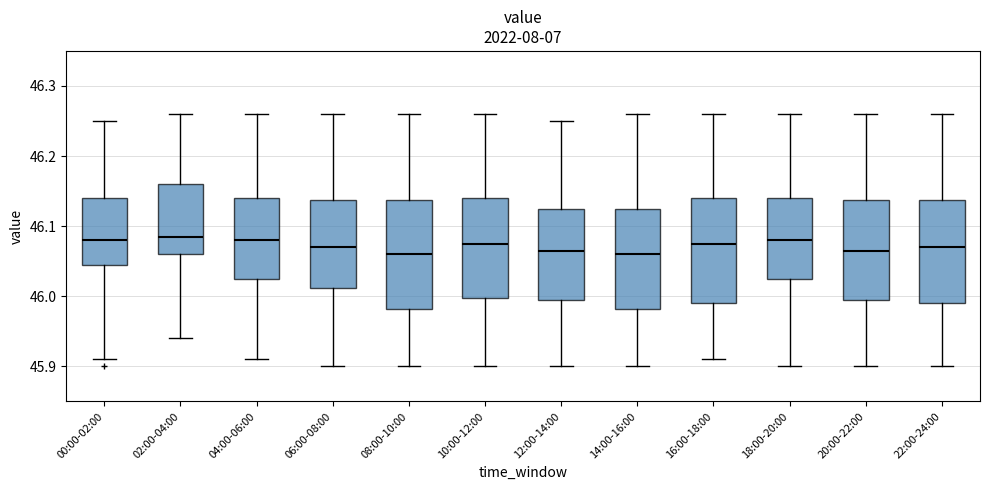

Reading left to right, transcribe this box plot: for each box, give where its median line is, the range the box spans, and where its two whiskers end, as read against the y-axis. The values are not printed on the chart, so give them approximately, as read against the axis.

00:00-02:00: median 46.08, box 46.05 to 46.14, whiskers 45.91 to 46.25
02:00-04:00: median 46.09, box 46.06 to 46.16, whiskers 45.94 to 46.26
04:00-06:00: median 46.08, box 46.03 to 46.14, whiskers 45.91 to 46.26
06:00-08:00: median 46.07, box 46.01 to 46.14, whiskers 45.90 to 46.26
08:00-10:00: median 46.06, box 45.98 to 46.14, whiskers 45.90 to 46.26
10:00-12:00: median 46.08, box 46.00 to 46.14, whiskers 45.90 to 46.26
12:00-14:00: median 46.07, box 46.00 to 46.13, whiskers 45.90 to 46.25
14:00-16:00: median 46.06, box 45.98 to 46.13, whiskers 45.90 to 46.26
16:00-18:00: median 46.08, box 45.99 to 46.14, whiskers 45.91 to 46.26
18:00-20:00: median 46.08, box 46.03 to 46.14, whiskers 45.90 to 46.26
20:00-22:00: median 46.07, box 46.00 to 46.14, whiskers 45.90 to 46.26
22:00-24:00: median 46.07, box 45.99 to 46.14, whiskers 45.90 to 46.26